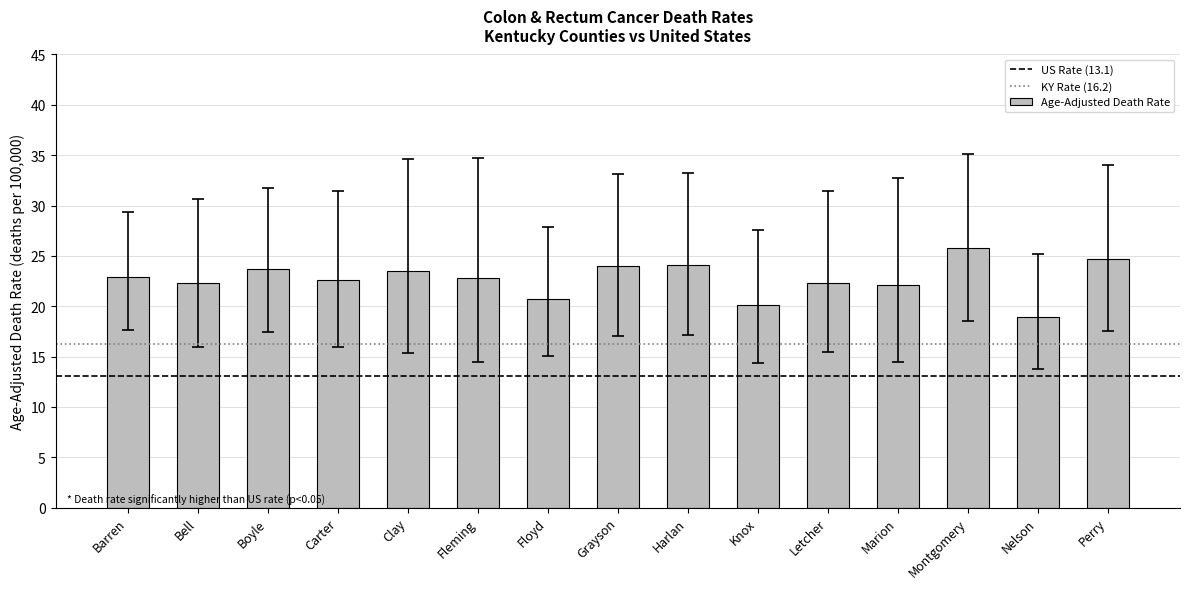

What is the greatest value displayed?

25.8